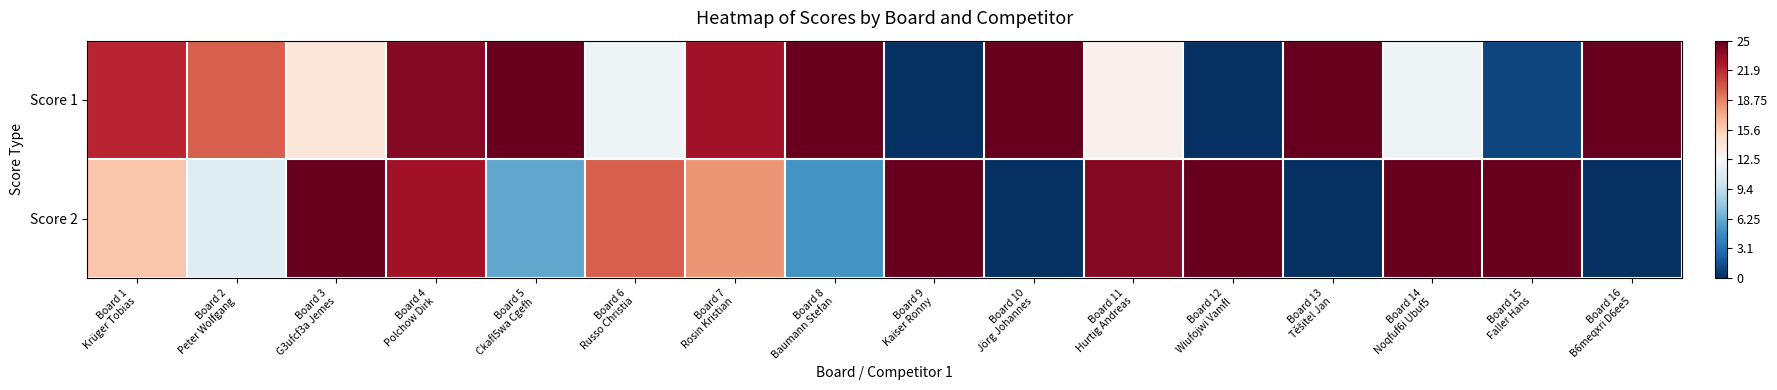

Reading left to right, transcribe all the data shown in this chart.

Score 1: Board 1
Krüger Tobias=0.8	Board 2
Peter Wolfgang=0.6	Board 3
G3ufcf3a Jemes=0.1	Board 4
Polchow Dirk=0.9	Board 5
Ckafl5wa Cgefh=1.0	Board 6
Russo Christia=-0.0	Board 7
Rosin Kristian=0.8	Board 8
Baumann Stefan=1.0	Board 9
Kaiser Ronny=-1.0	Board 10
Jörg Johannes=1.0	Board 11
Hurtig Andreas=0.0	Board 12
Wiufojwi Vamfl=-1.0	Board 13
Těšitel Jan=1.0	Board 14
Noqfuf6i Ubuf5=-0.0	Board 15
Faller Hans=-0.9	Board 16
B6meqxri D6ee5=1.0
Score 2: Board 1
Krüger Tobias=0.3	Board 2
Peter Wolfgang=-0.1	Board 3
G3ufcf3a Jemes=1.0	Board 4
Polchow Dirk=0.8	Board 5
Ckafl5wa Cgefh=-0.5	Board 6
Russo Christia=0.6	Board 7
Rosin Kristian=0.4	Board 8
Baumann Stefan=-0.6	Board 9
Kaiser Ronny=1.0	Board 10
Jörg Johannes=-1.0	Board 11
Hurtig Andreas=0.9	Board 12
Wiufojwi Vamfl=1.0	Board 13
Těšitel Jan=-1.0	Board 14
Noqfuf6i Ubuf5=1.0	Board 15
Faller Hans=1.0	Board 16
B6meqxri D6ee5=-1.0